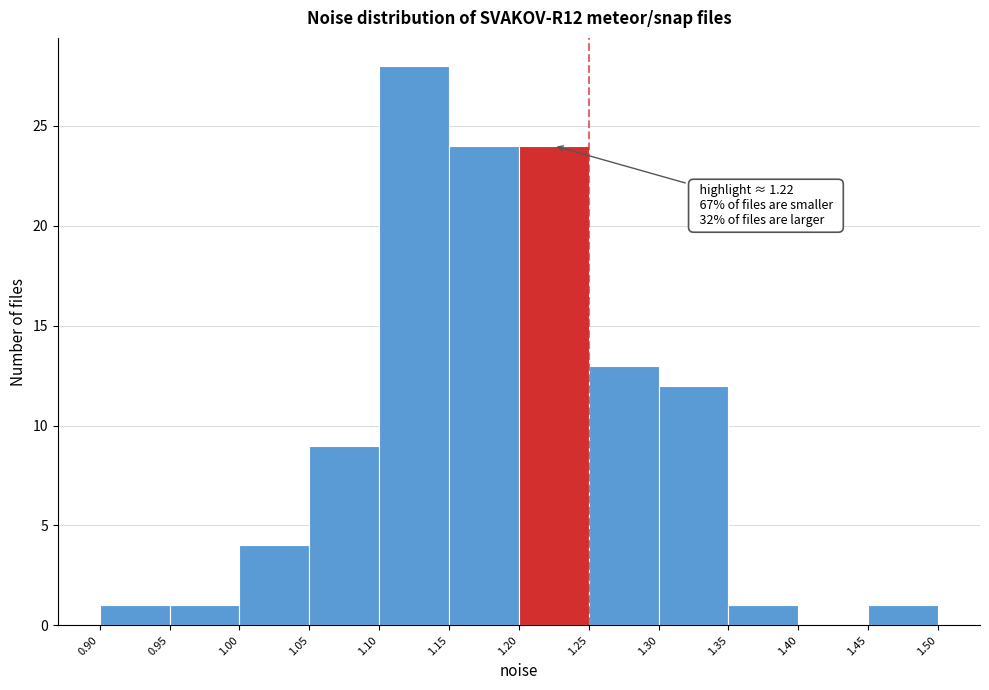

Which range on the x-axis has the tallest bar?

1.10 to 1.15